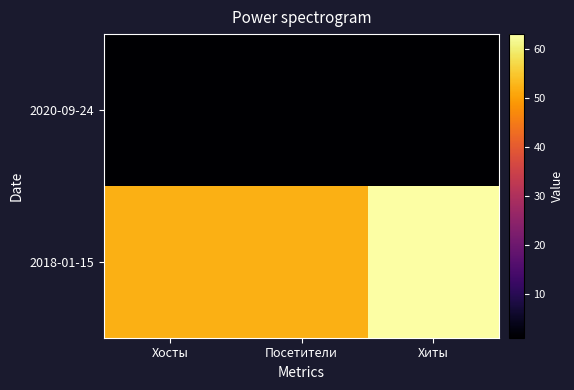

Rank the series by their maximum value, from highest to lowest.

2018-01-15, 2020-09-24